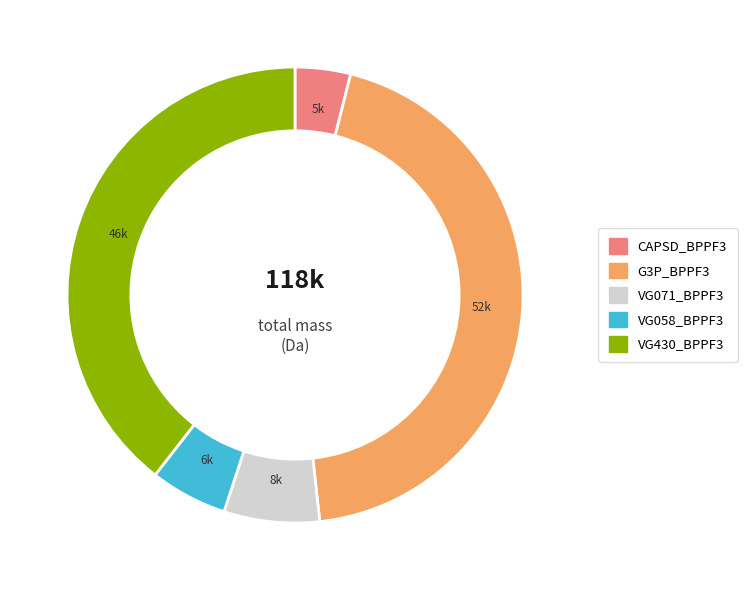

Is there any slice that represents more than half of the pie?

No